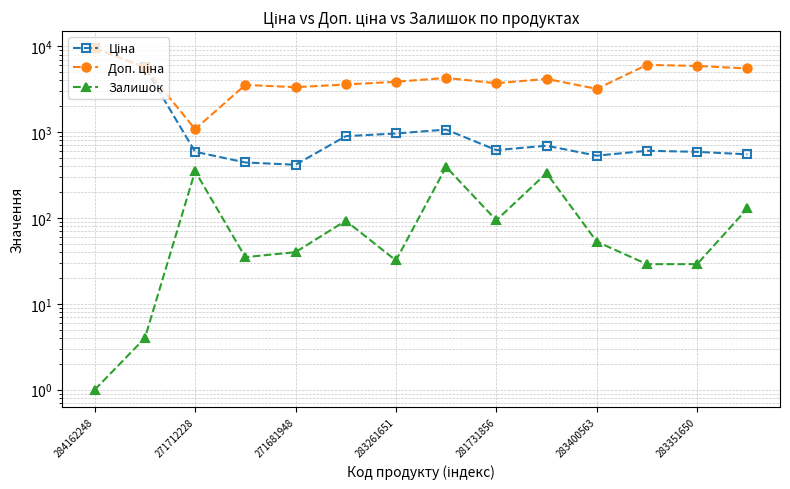

What is the value of the Залишок point at the 5th from the left?

40.0